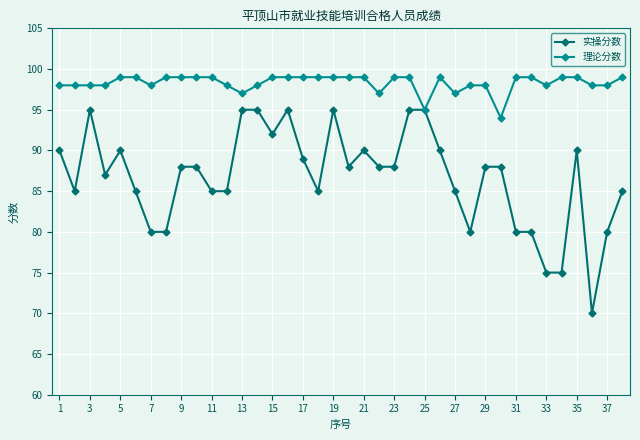

List the series in order of their peak value, highest first.

理论分数, 实操分数